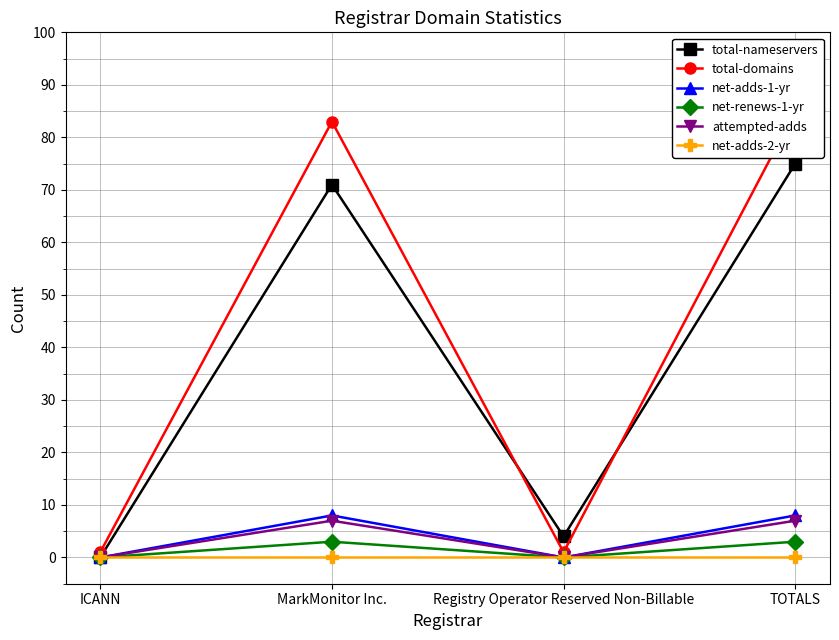

True or false: net-adds-1-yr and net-adds-2-yr intersect in this chart.

False